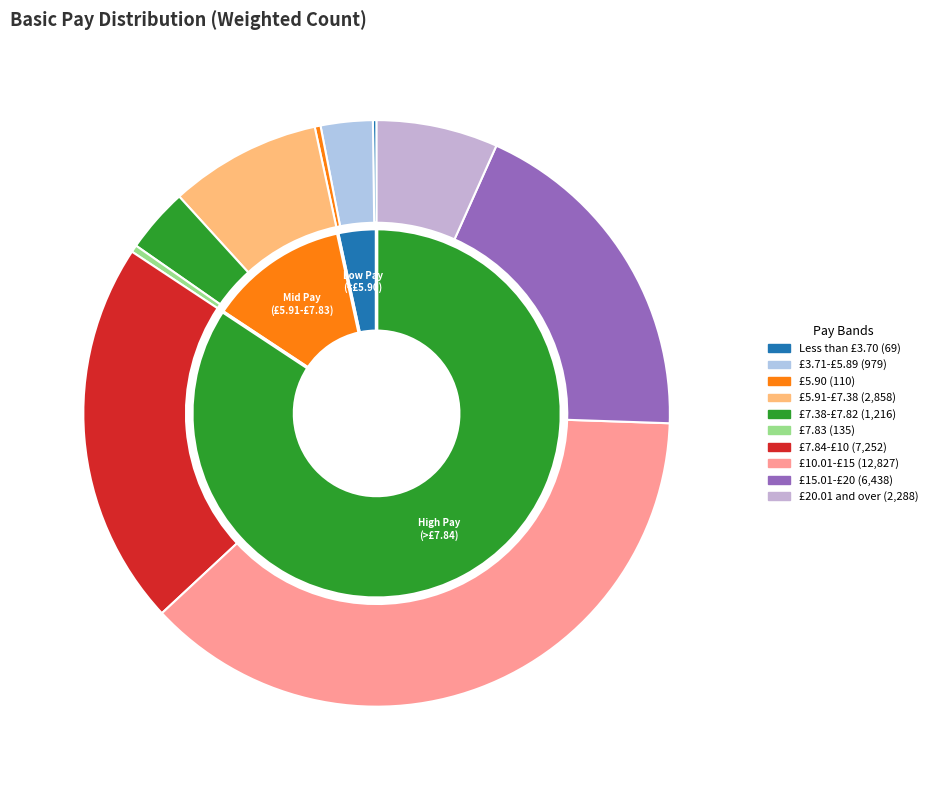

Is it true that £7.83 is 1% of the pie?

False